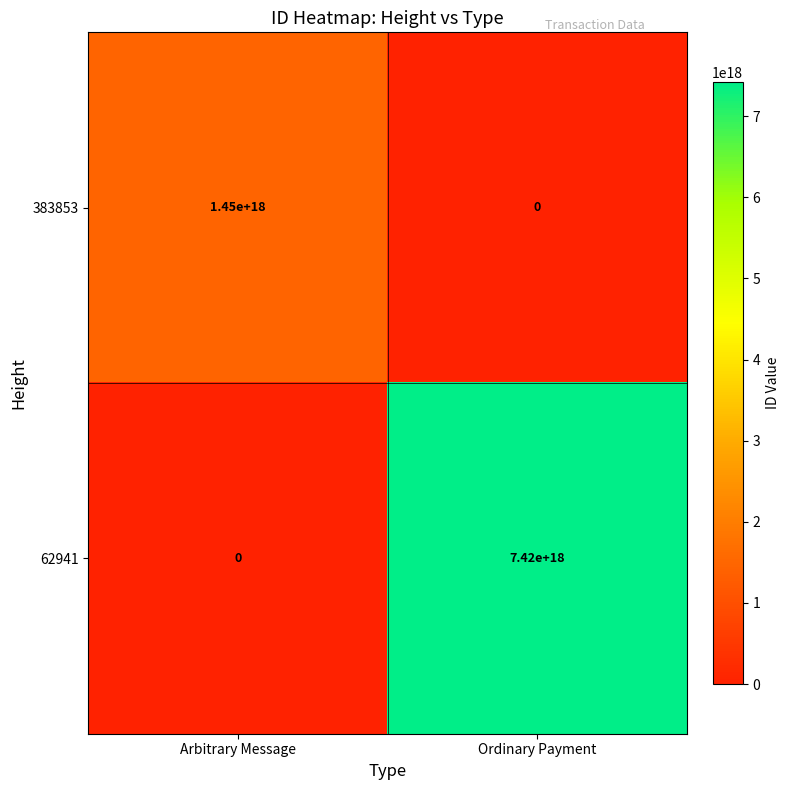

Between Arbitrary Message and Ordinary Payment, which series saw the biggest shift?

62941